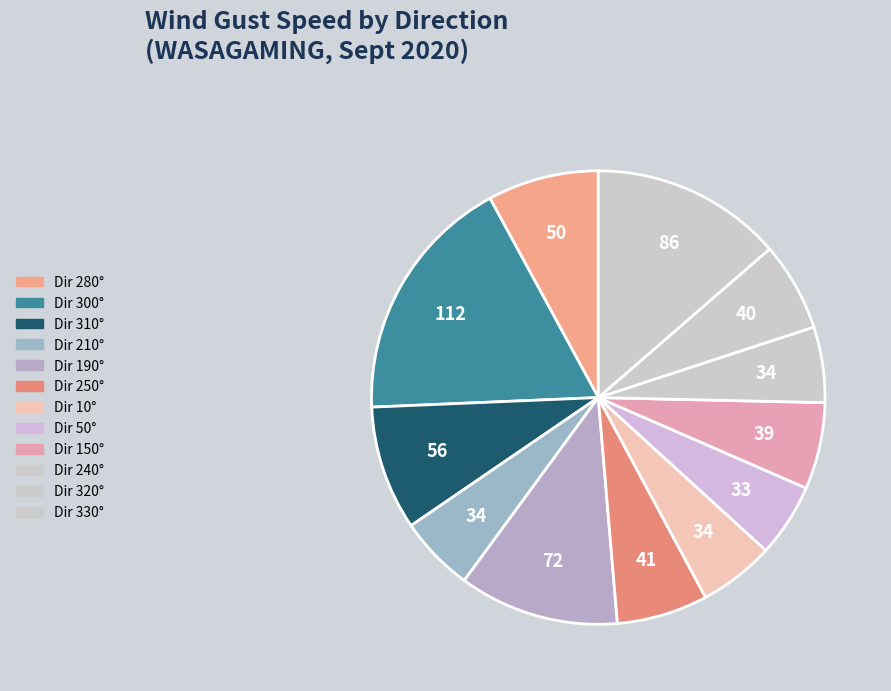

Is there any slice that represents more than half of the pie?

No